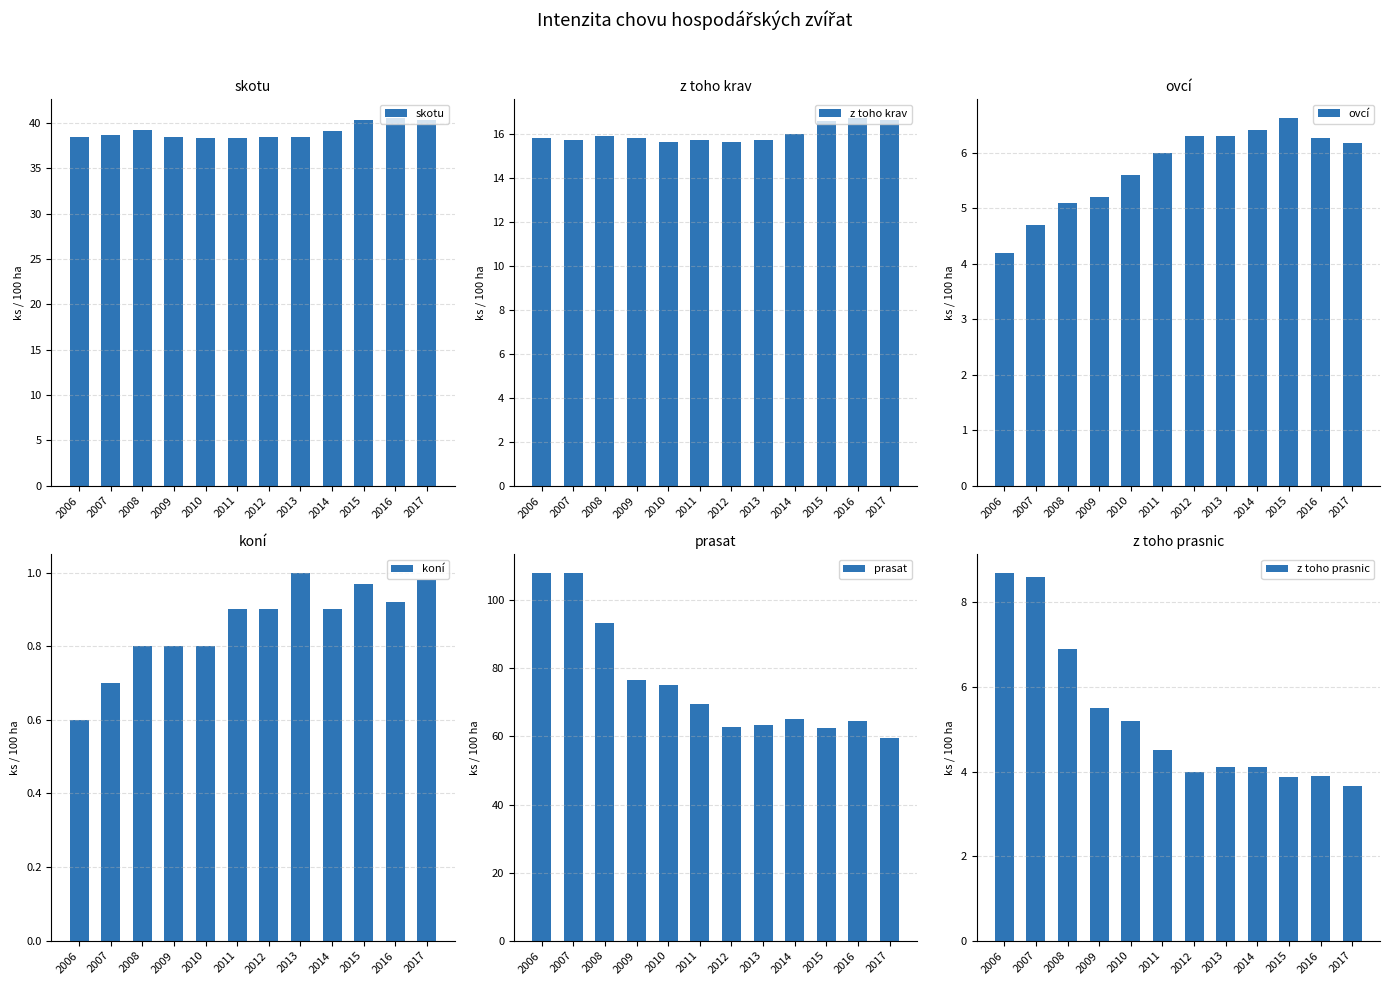

Which series has the widest spread of values?

prasat